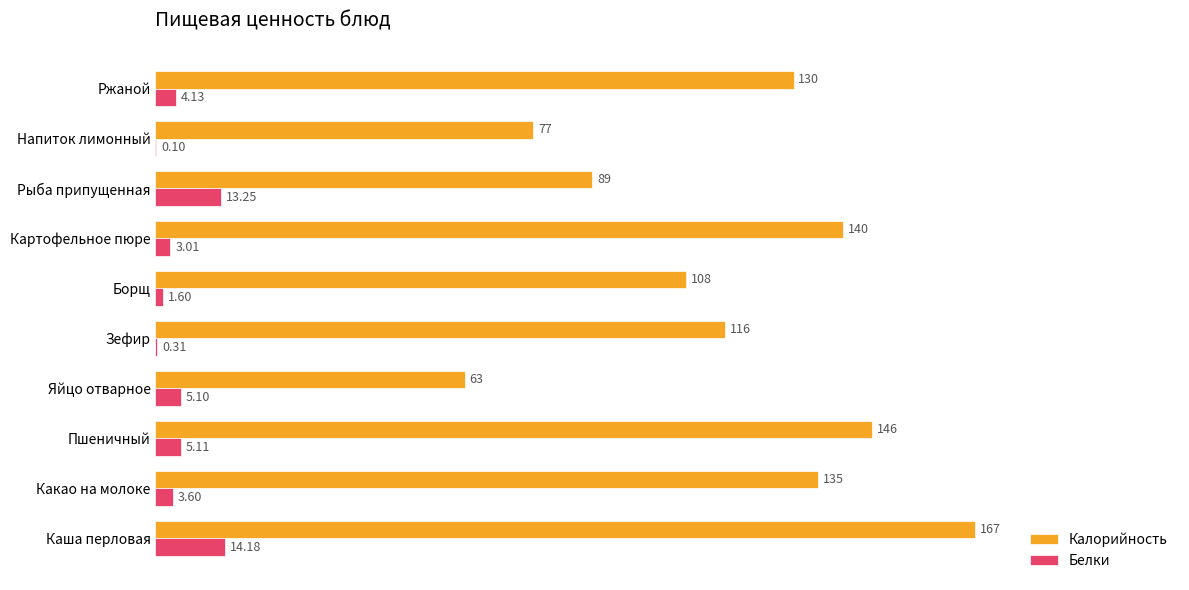

Where is Белки nearest to the value 7?

Пшеничный